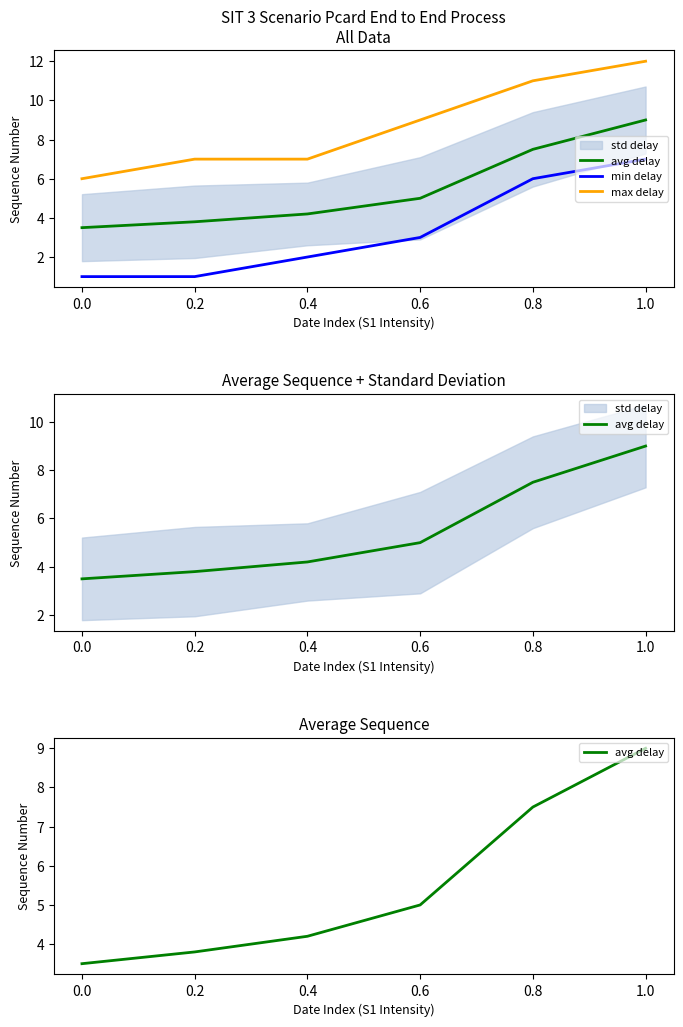

Count the max delay values in the range 7 to 11.

4